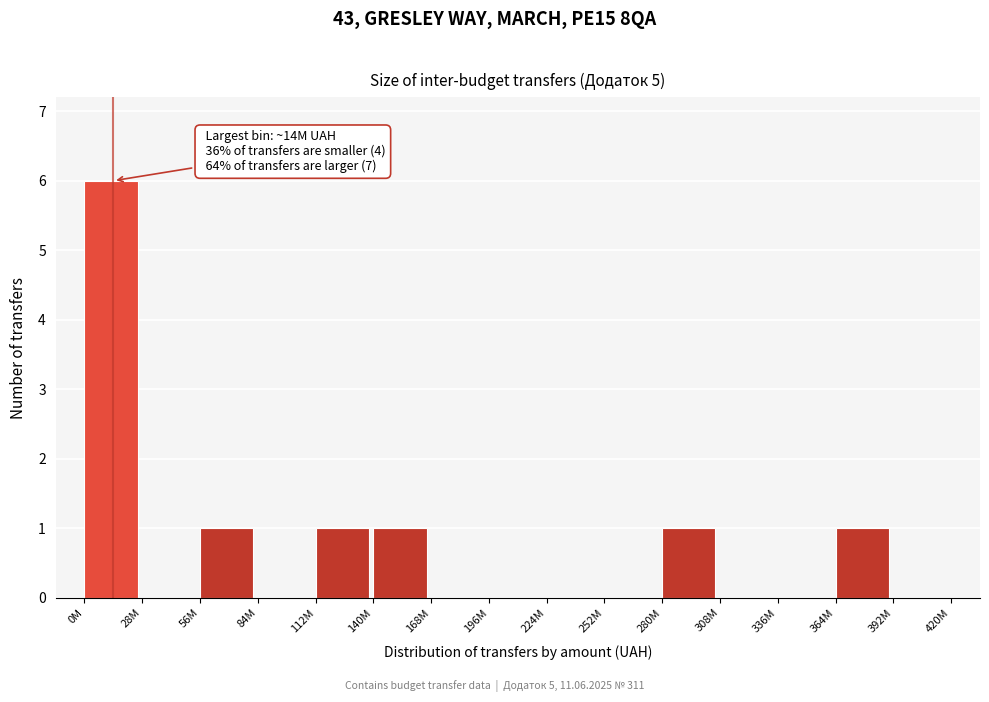

Reading right to left, extract all data points from this chart.

392M=0	364M=1	336M=0	308M=0	280M=1	252M=0	224M=0	196M=0	168M=0	140M=1	112M=1	84M=0	56M=1	28M=0	0M=6